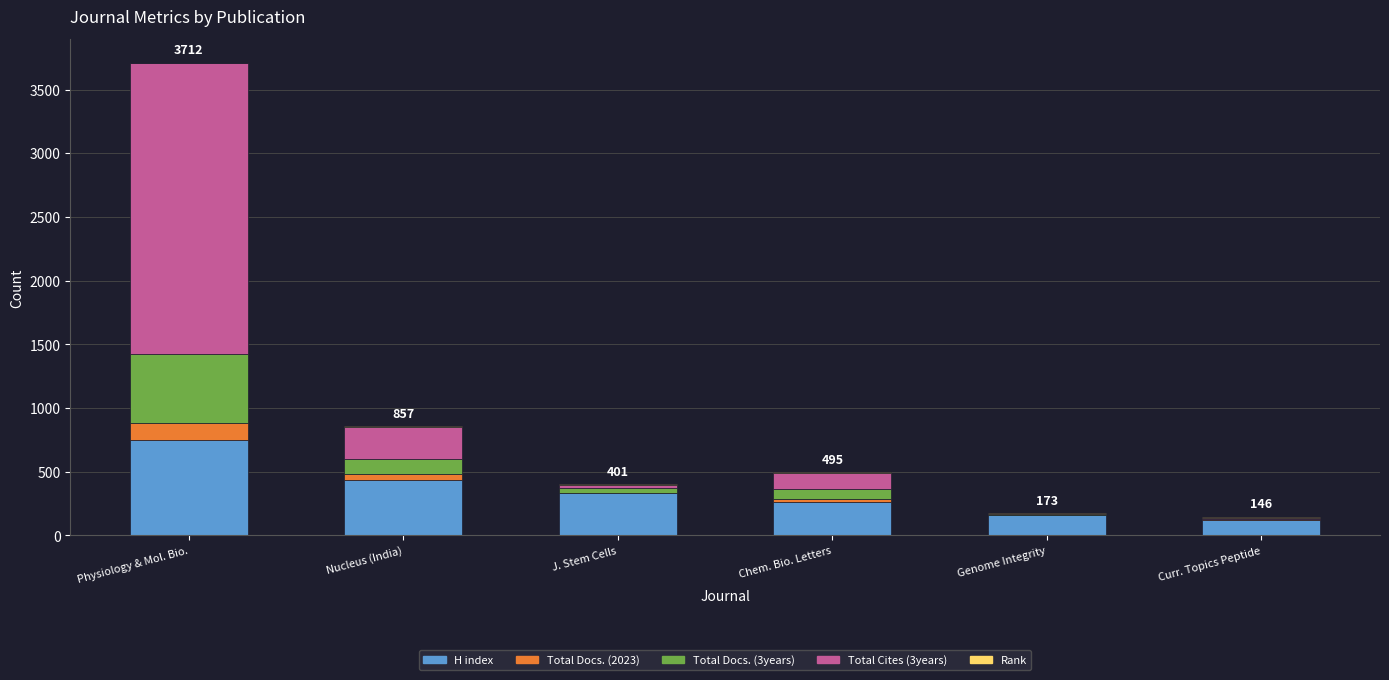

Which category has the highest value in the H index series?

Physiology & Mol. Bio.